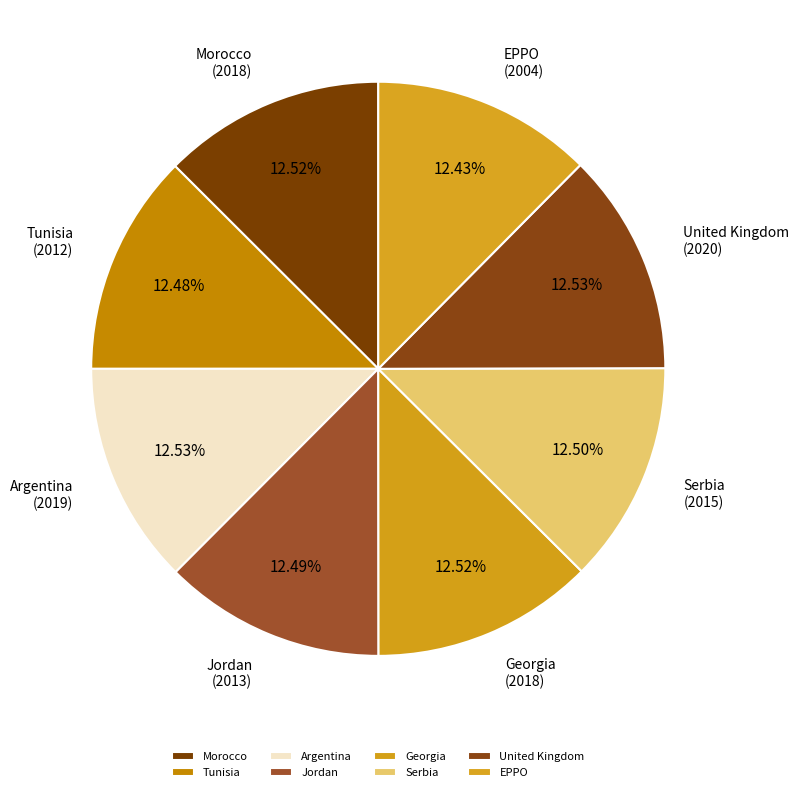

Is the sum of Jordan and Tunisia greater than half?

No